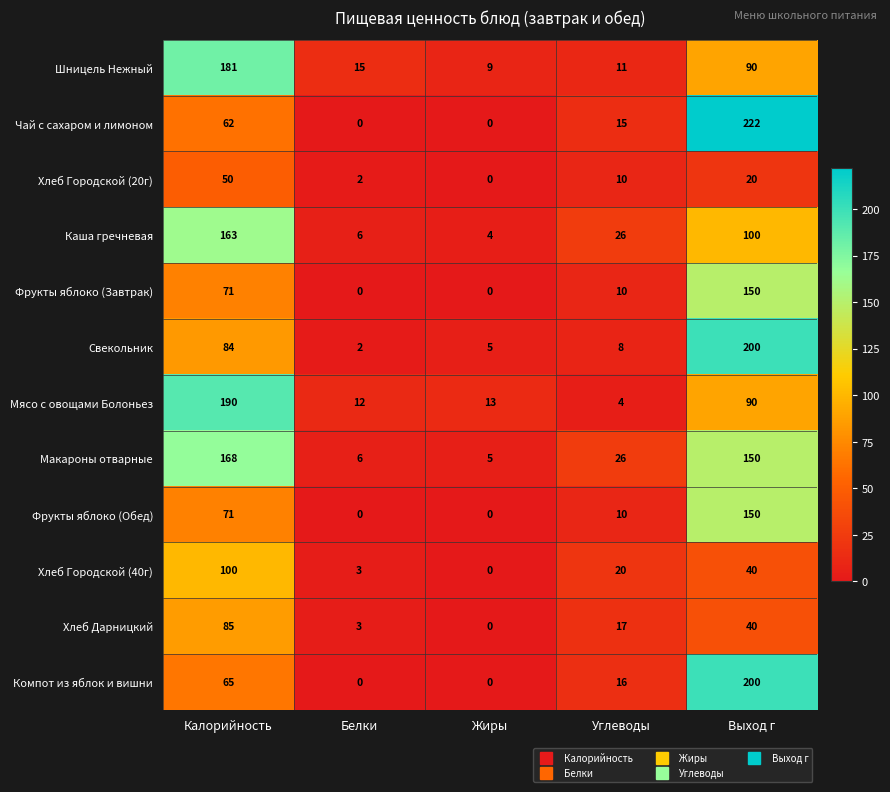

The Мясо с овощами Болоньез series shows 41 at Выход г. True or false?

False